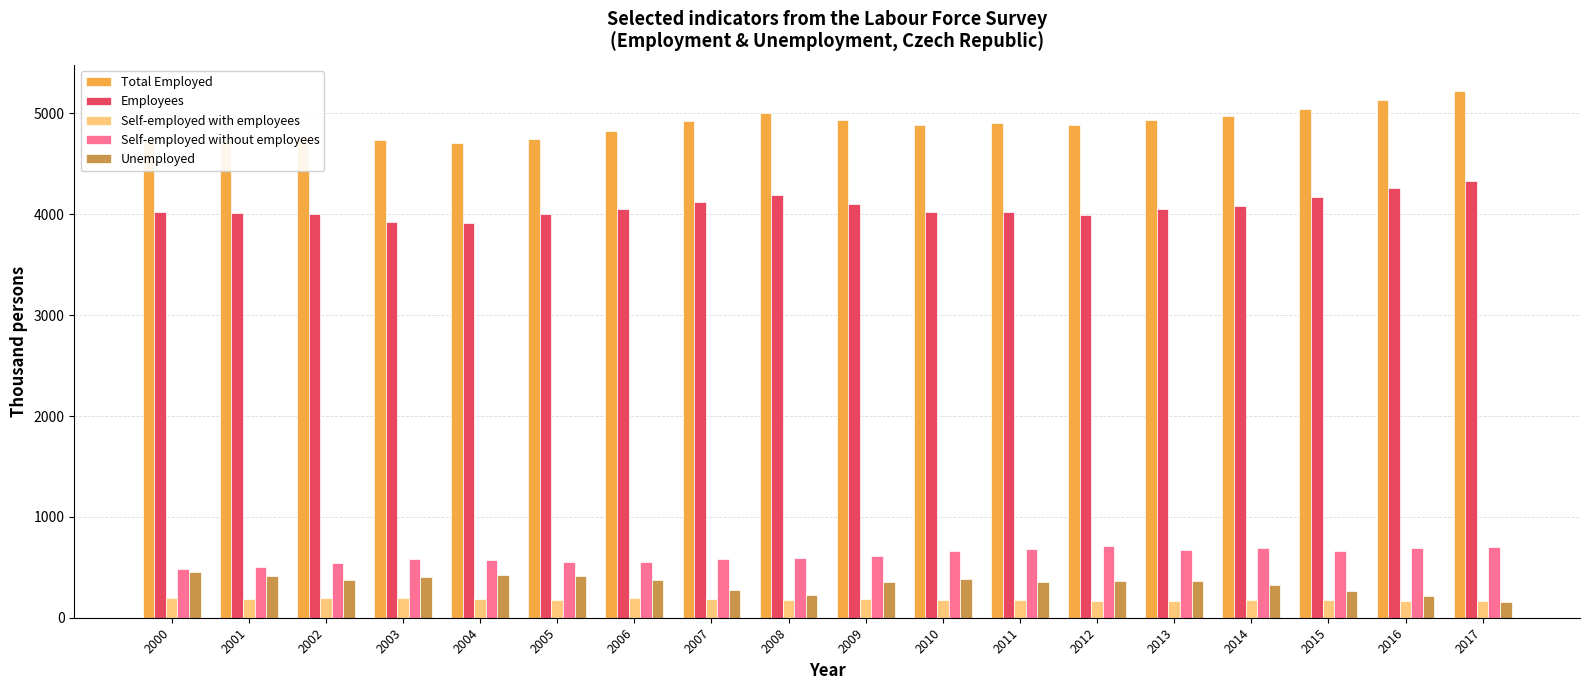

What is the sum of all Total Employed values?

88094.6